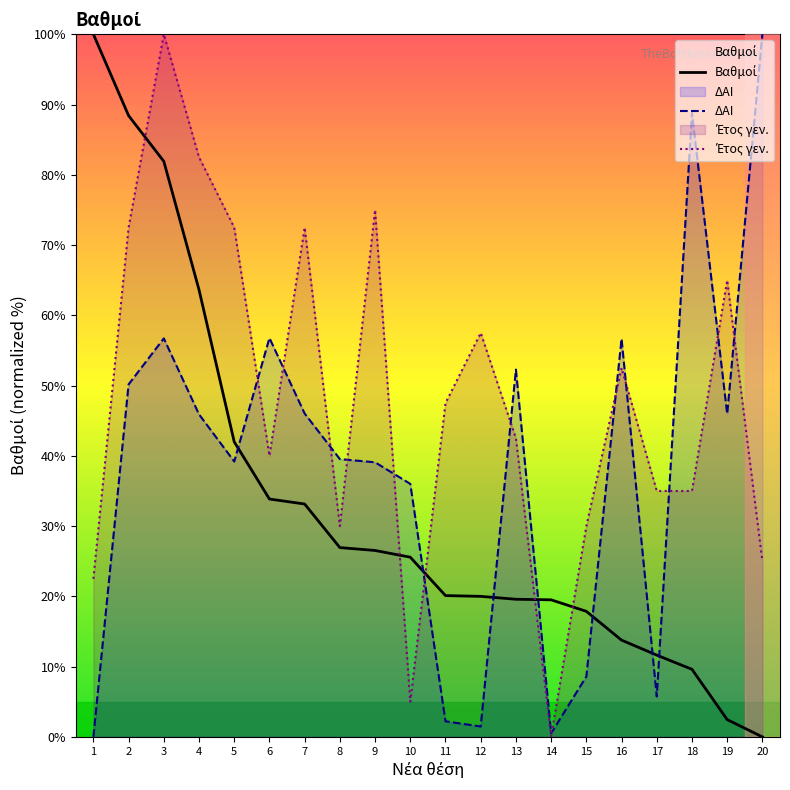

Is this an area chart (filled region under the line)?

No